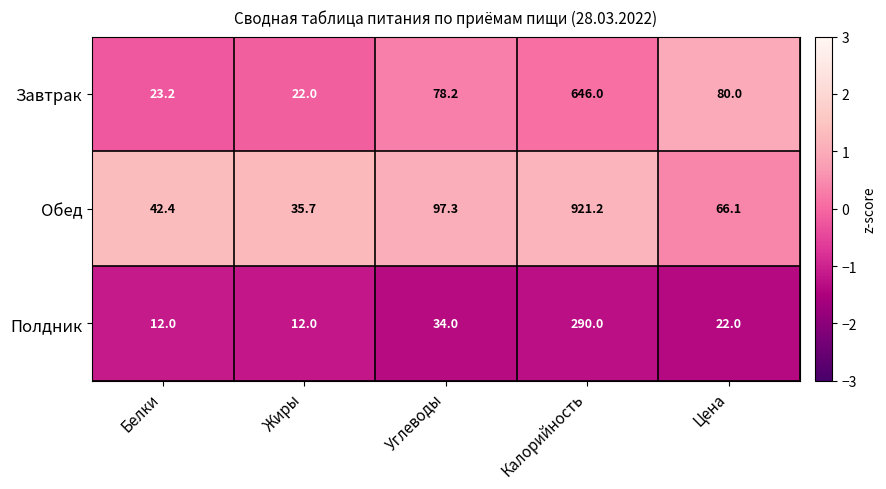

List the series in order of their overall mean, highest first.

Обед, Завтрак, Полдник